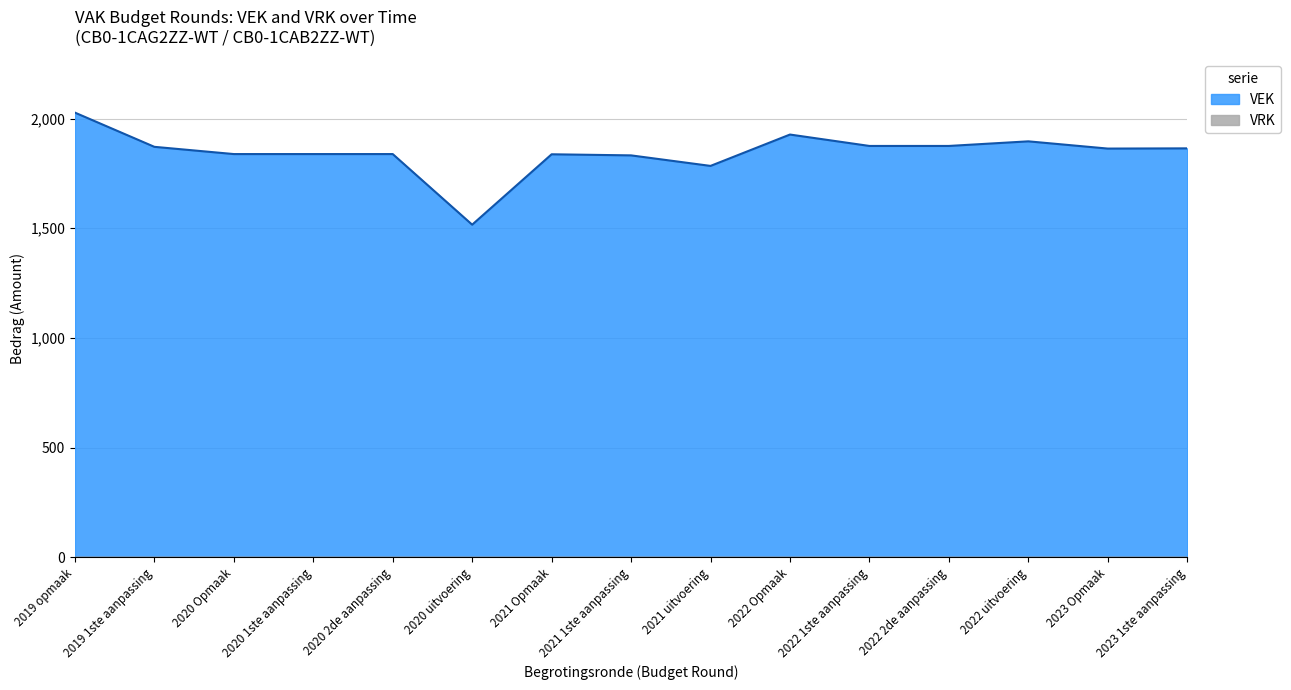

How many points are lower than both their immediate neighbors (excluding endpoints)?

3